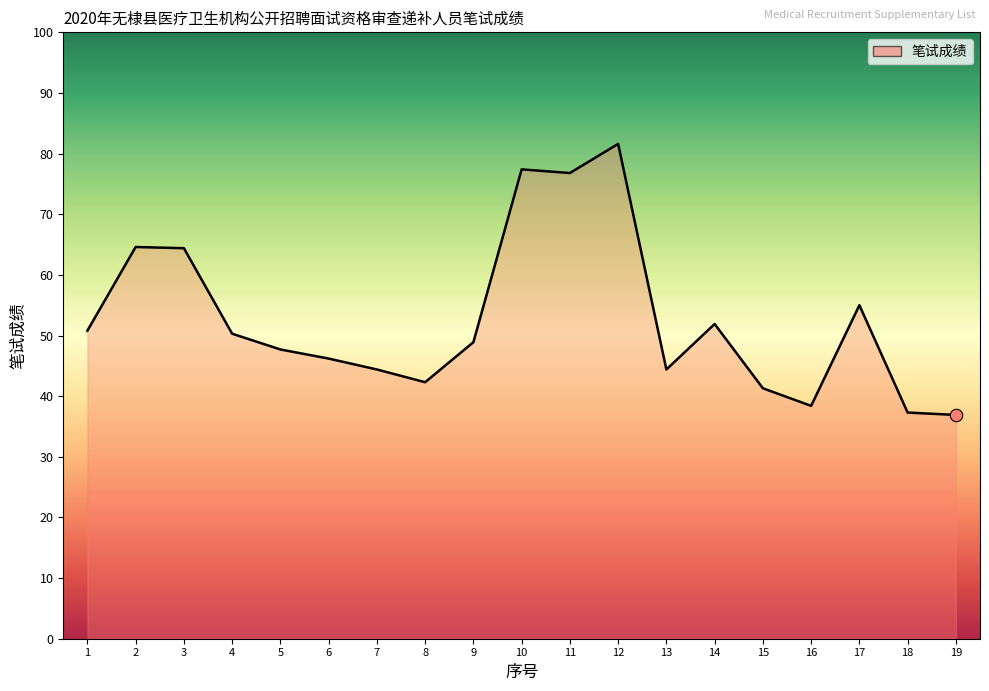

What is the ratio of the value at 10 to the value at 3?

1.2